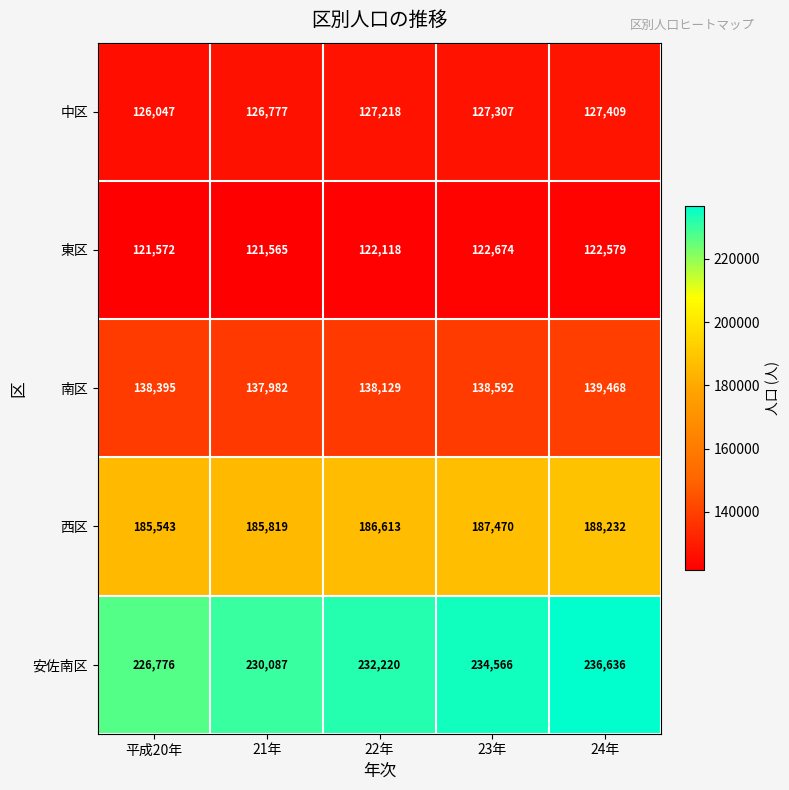

Reading left to right, what are all the values shown in this chart?

中区: 平成20年=126047	21年=126777	22年=127218	23年=127307	24年=127409
東区: 平成20年=121572	21年=121565	22年=122118	23年=122674	24年=122579
南区: 平成20年=138395	21年=137982	22年=138129	23年=138592	24年=139468
西区: 平成20年=185543	21年=185819	22年=186613	23年=187470	24年=188232
安佐南区: 平成20年=226776	21年=230087	22年=232220	23年=234566	24年=236636